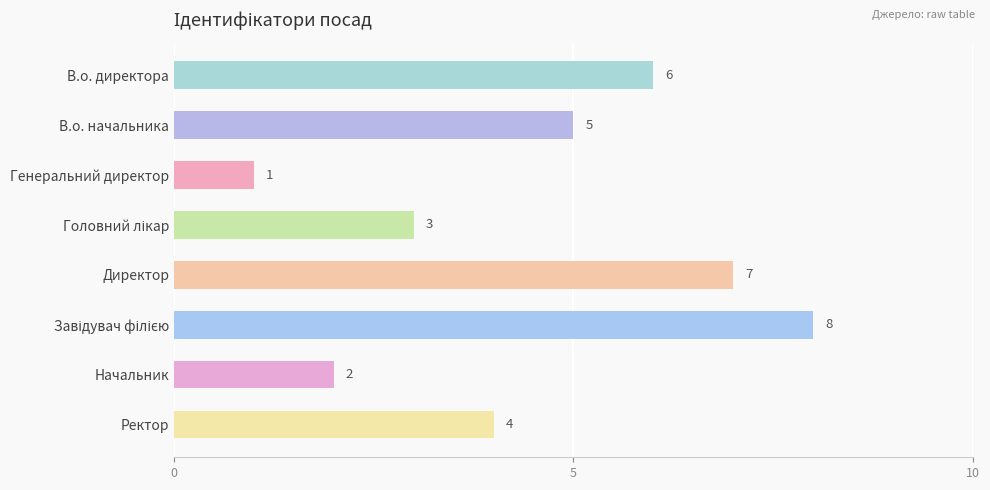

What is the sum of all values?

36